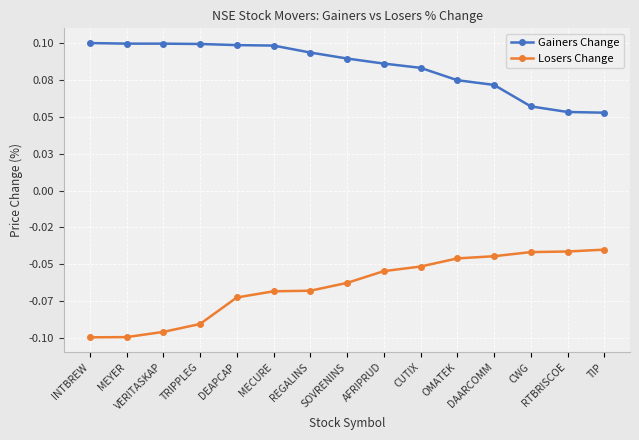

True or false: Losers Change and Gainers Change intersect in this chart.

False